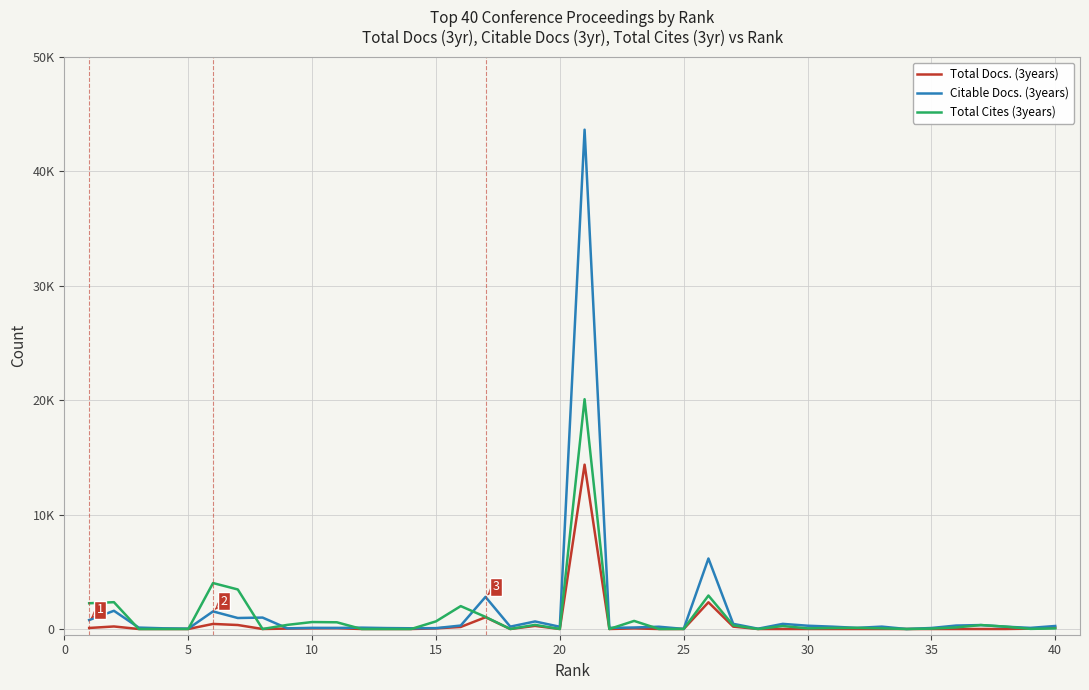

What are all the series names shown in the legend?

Total Docs. (3years), Citable Docs. (3years), Total Cites (3years)